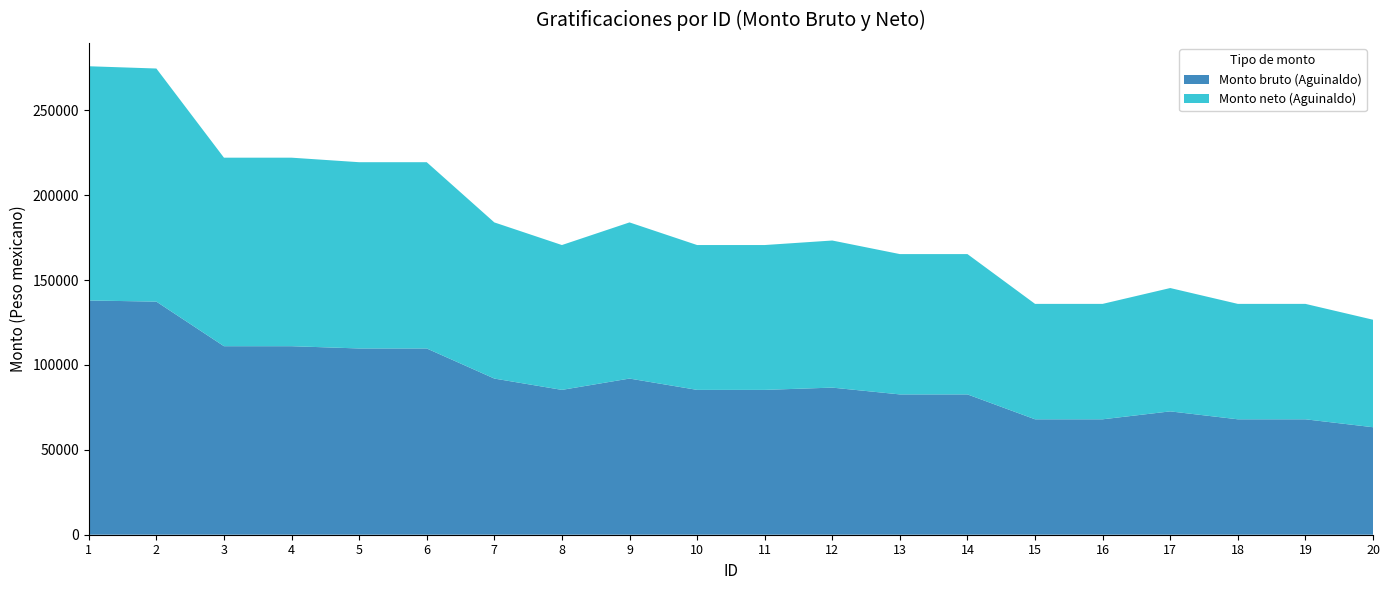

Reading left to right, what are all the values shown in this chart?

Monto bruto (Aguinaldo): 138000.0	137333.3	111066.7	111066.7	109733.3	109733.3	92000.0	85333.3	92000.0	85333.3	85333.3	86666.7	82666.7	82666.7	68000.0	68000.0	72666.7	68000.0	68000.0	63333.3
Monto neto (Aguinaldo): 138000.0	137333.3	111066.7	111066.7	109733.3	109733.3	92000.0	85333.3	92000.0	85333.3	85333.3	86666.7	82666.7	82666.7	68000.0	68000.0	72666.7	68000.0	68000.0	63333.3